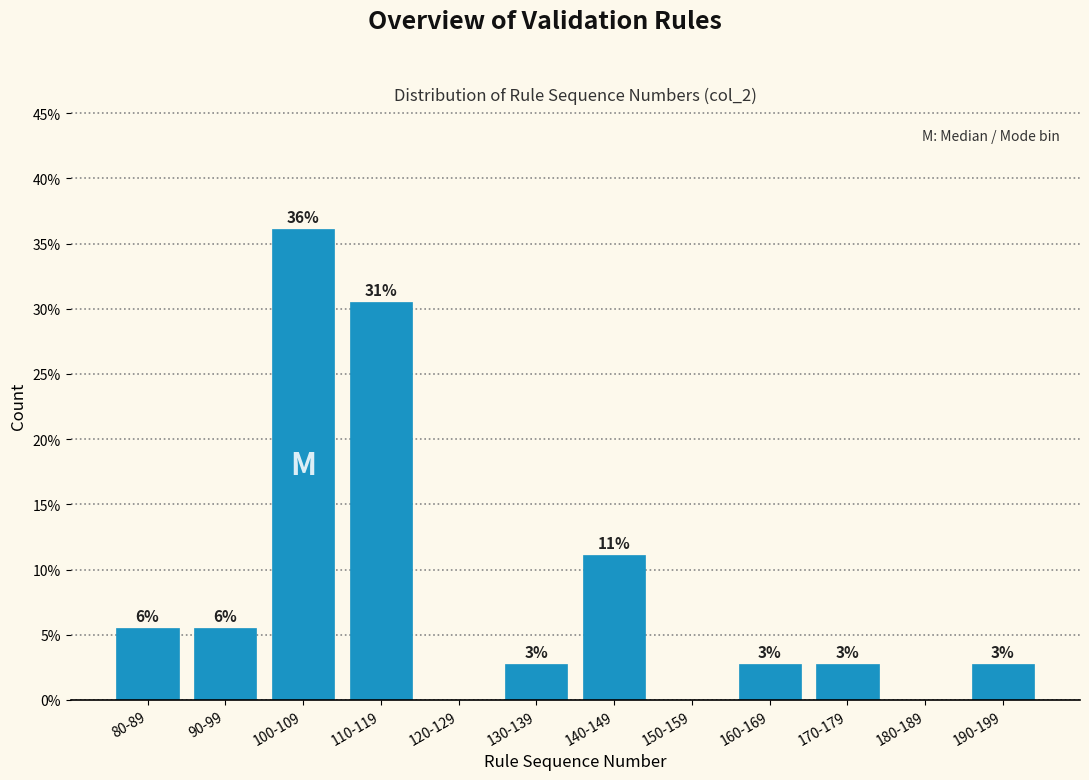

Are the bars horizontal?

No